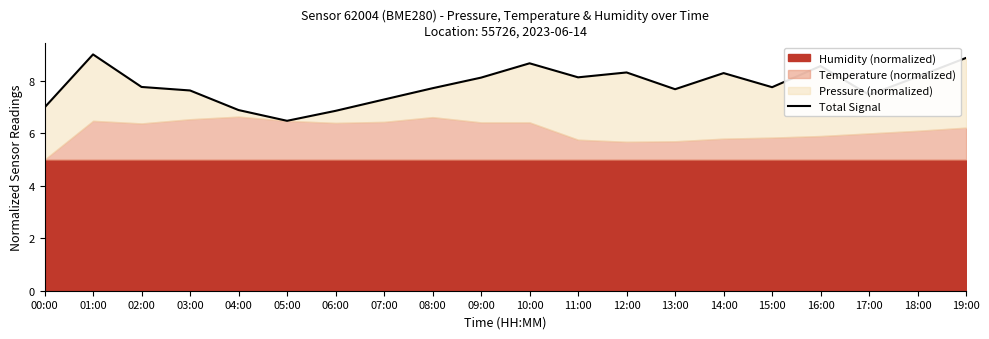

Is it true that the value at 00:00 is 7.0?

True